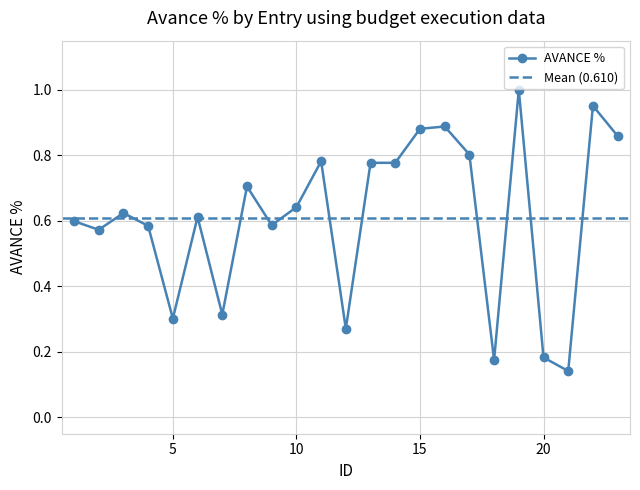

Count the number of categories in the chart.

23